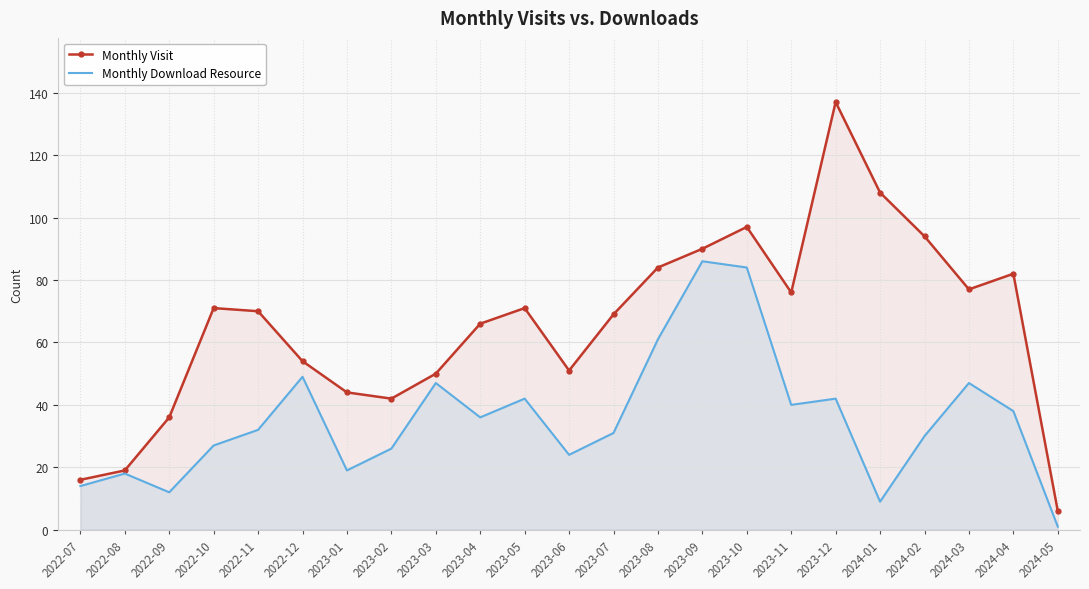

True or false: Monthly Visit has more than 0 points higher than both neighbors.

True